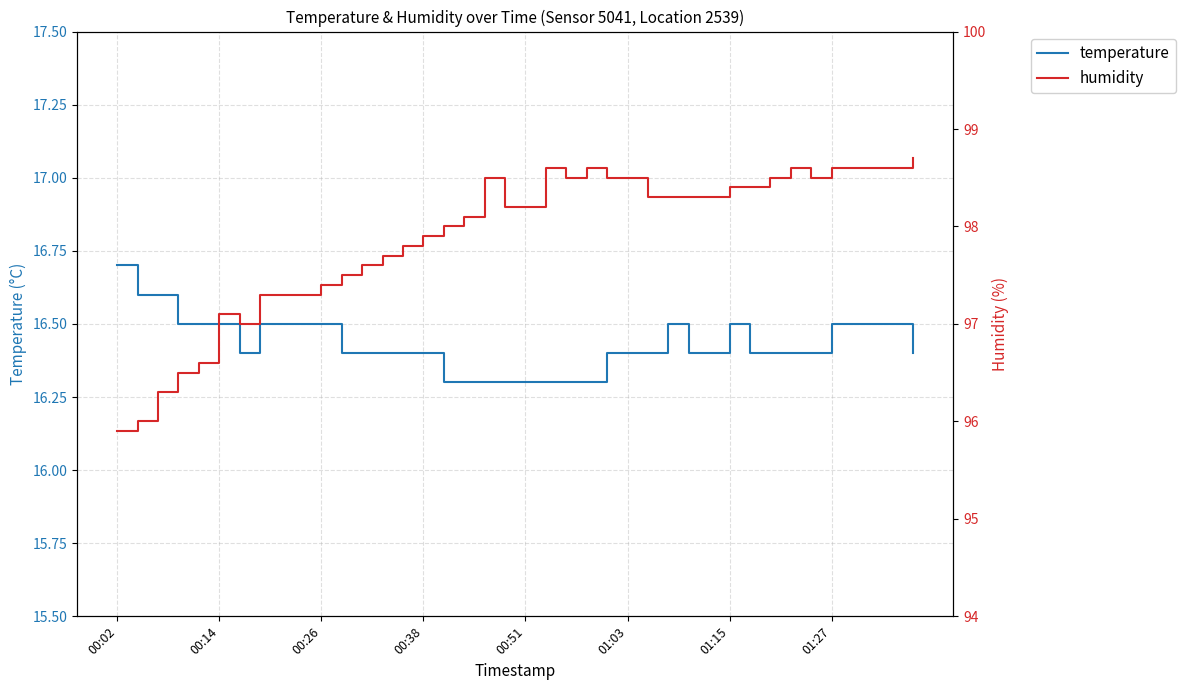

True or false: temperature has a value of 16.4 at 01:03.

True